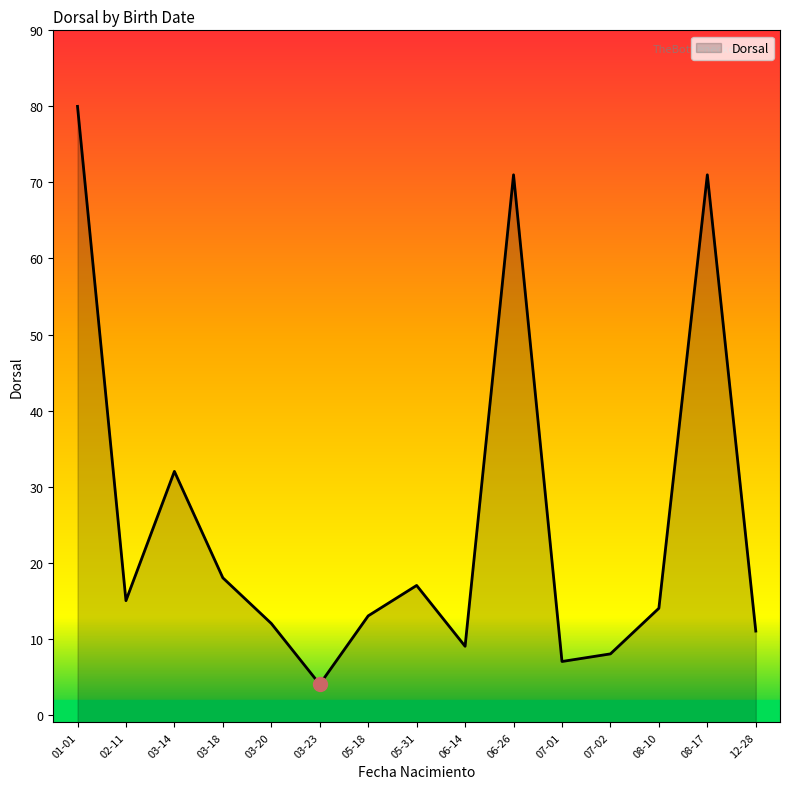

Rank the categories by value from highest to lowest.

2012-01-01, 2012-08-17, 2012-06-26, 2012-03-14, 2012-03-18, 2012-05-31, 2012-02-11, 2012-08-10, 2012-05-18, 2012-03-20, 2012-12-28, 2012-06-14, 2012-07-02, 2012-07-01, 2012-03-23